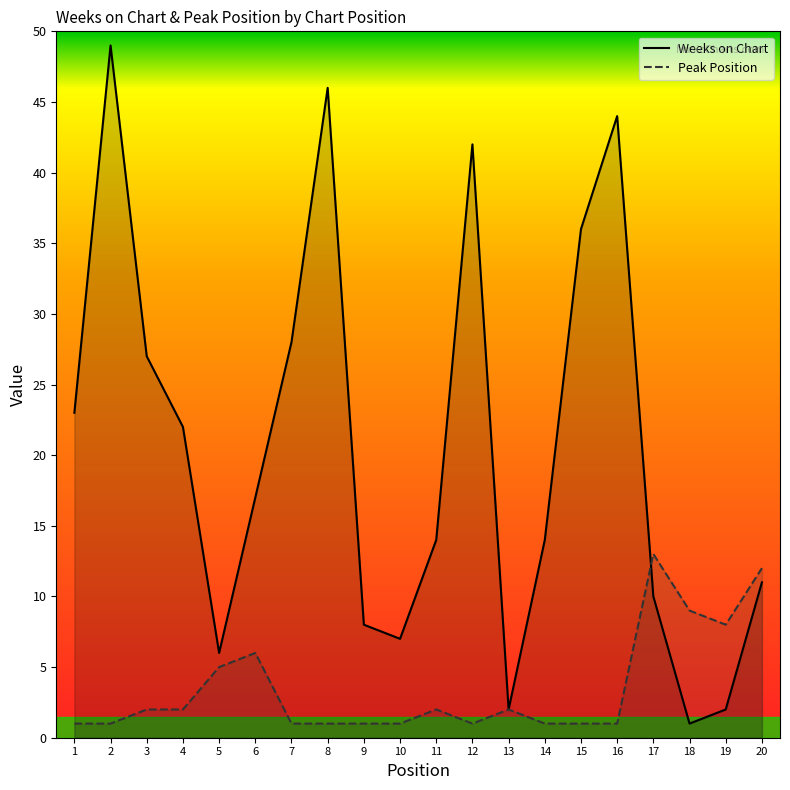

Reading left to right, list all the values displayed in this chart.

Weeks on Chart: 23	49	27	22	6	17	28	46	8	7	14	42	2	14	36	44	10	1	2	11
Peak Position: 1	1	2	2	5	6	1	1	1	1	2	1	2	1	1	1	13	9	8	12